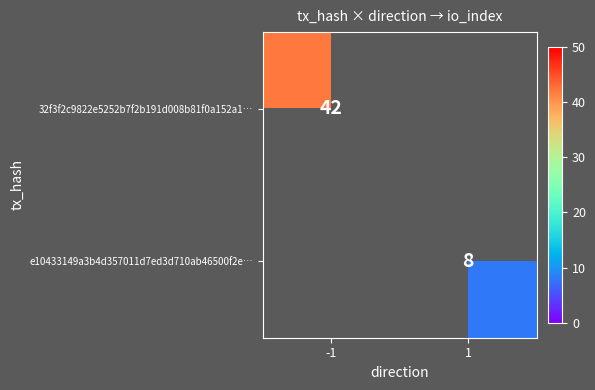

The value of e10433149a3b4d357011d7ed3d710ab46500f2e… at 1 is 8. True or false?

True